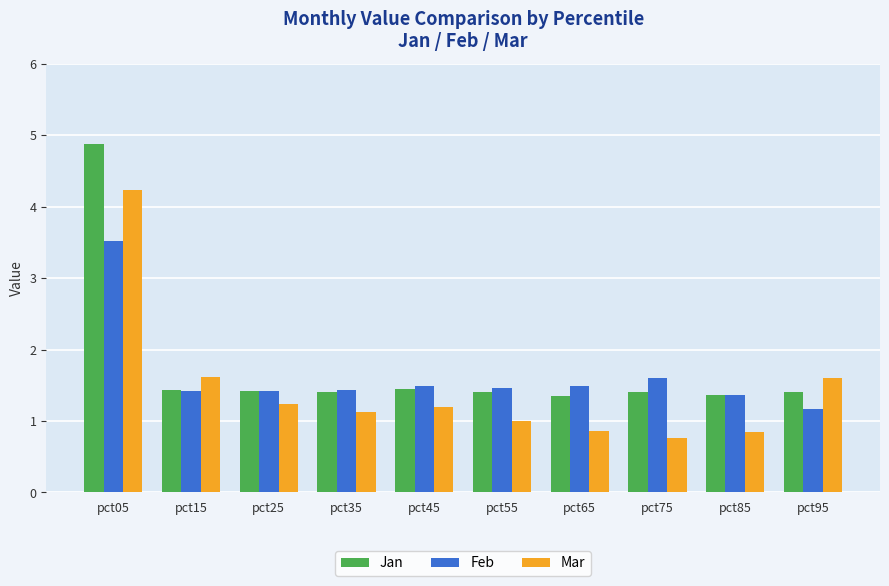

Reading left to right, list all the values displayed in this chart.

Jan: 4.9	1.4	1.4	1.4	1.4	1.4	1.4	1.4	1.4	1.4
Feb: 3.5	1.4	1.4	1.4	1.5	1.5	1.5	1.6	1.4	1.2
Mar: 4.2	1.6	1.2	1.1	1.2	1.0	0.9	0.8	0.9	1.6